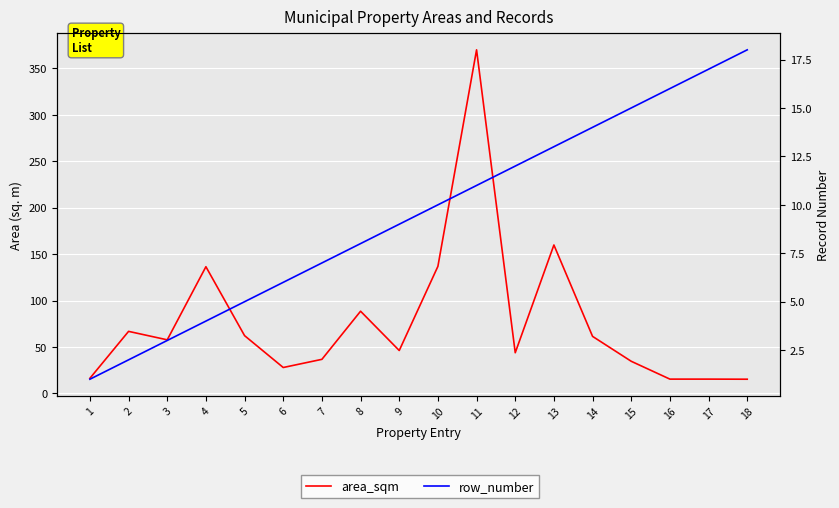

Count the number of data series in this chart.

2